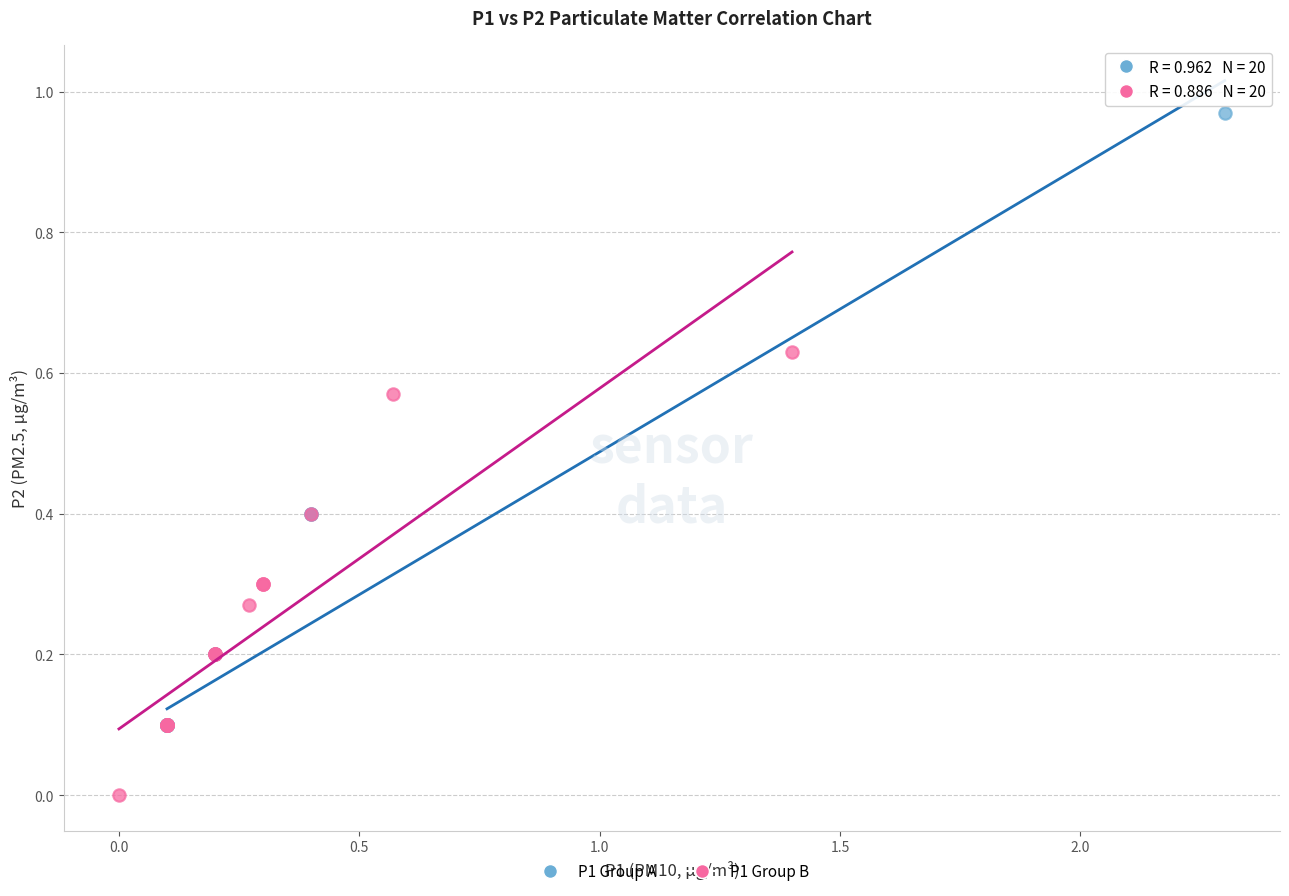

Which series reaches the minimum Y coordinate?

P1 Group B